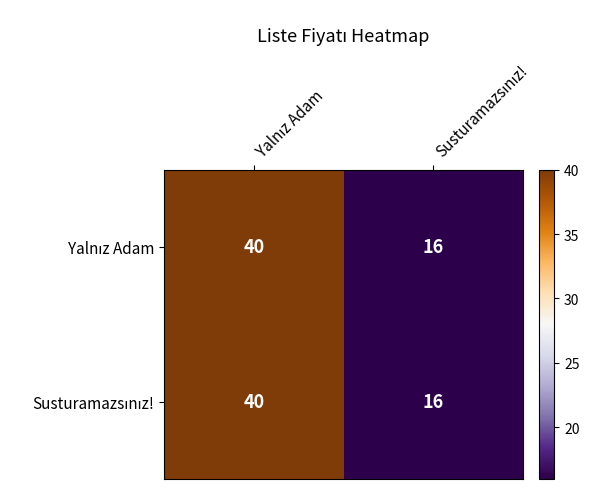

At how many categories does at least one series exceed 26?

1